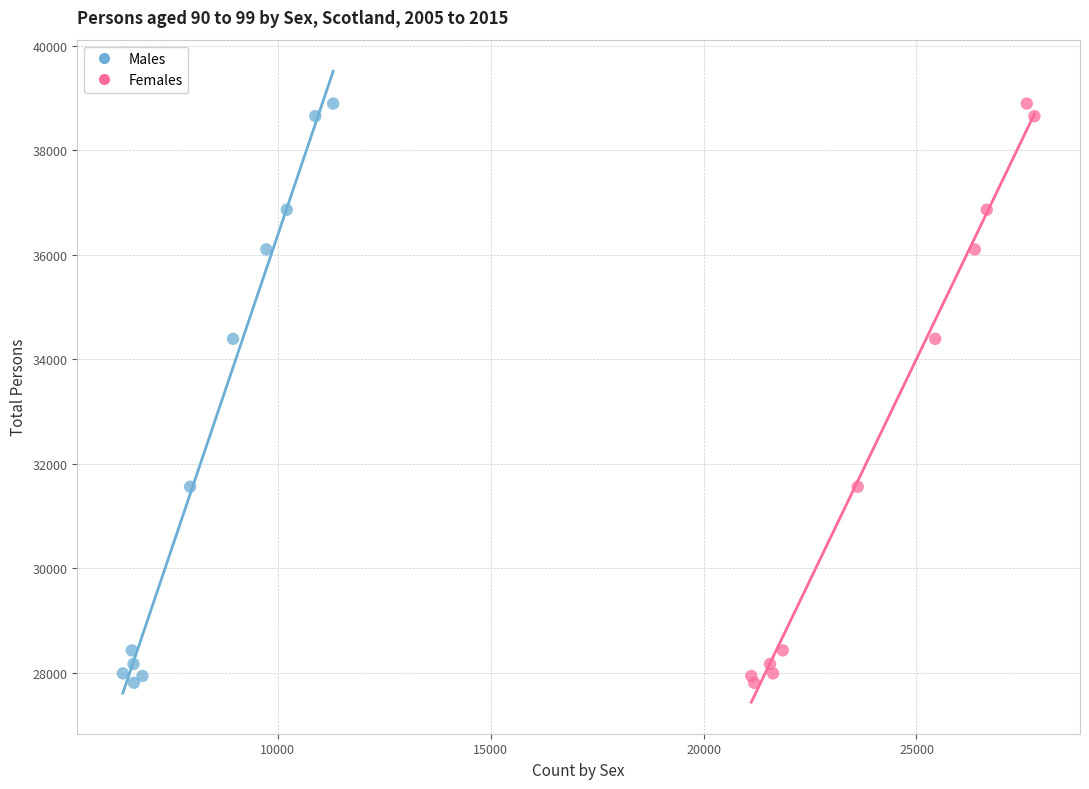

What are all the series names shown in the legend?

Males, Females